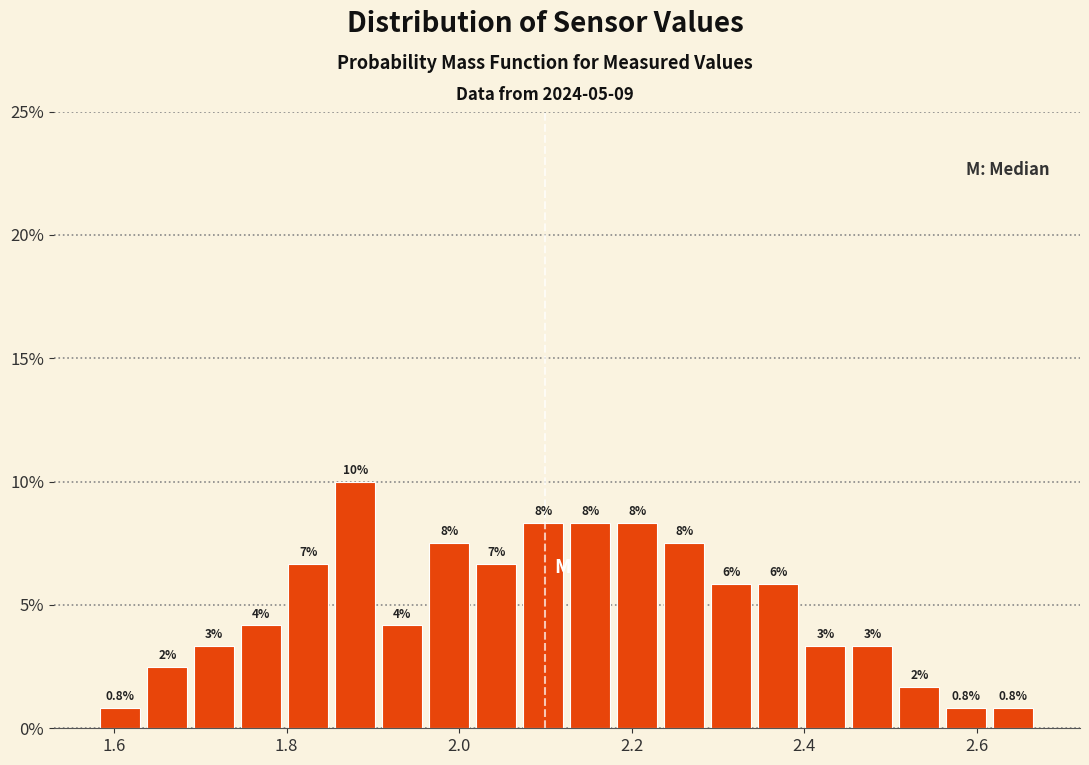

Read against the x-axis, roughly where is the centre of the tallest bar?

1.88